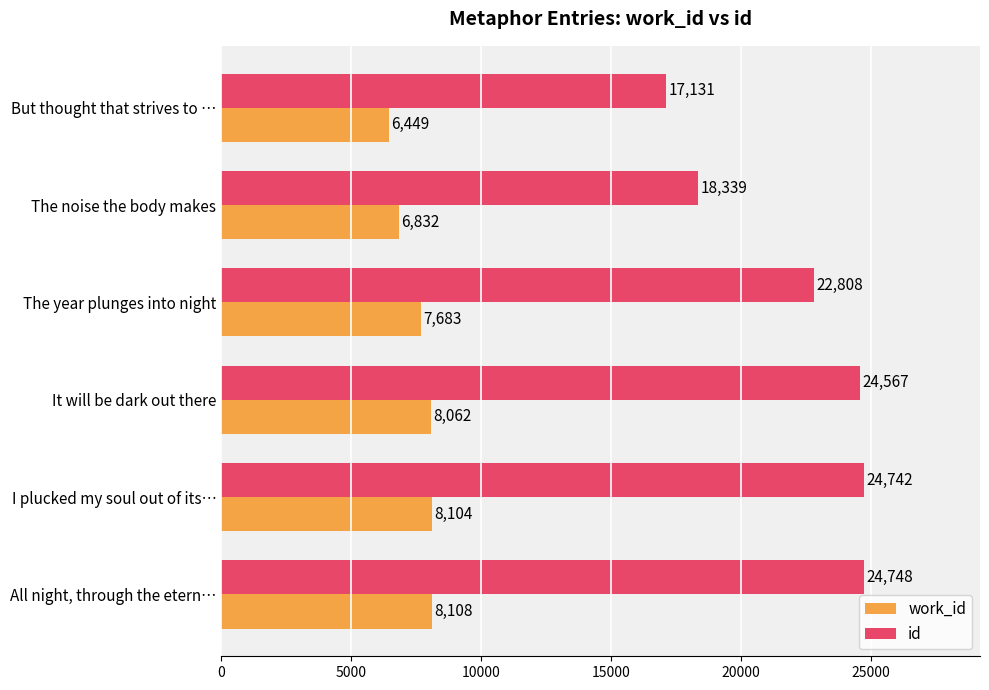

What is the spread (max minus min) of values at The noise the body makes?

11507